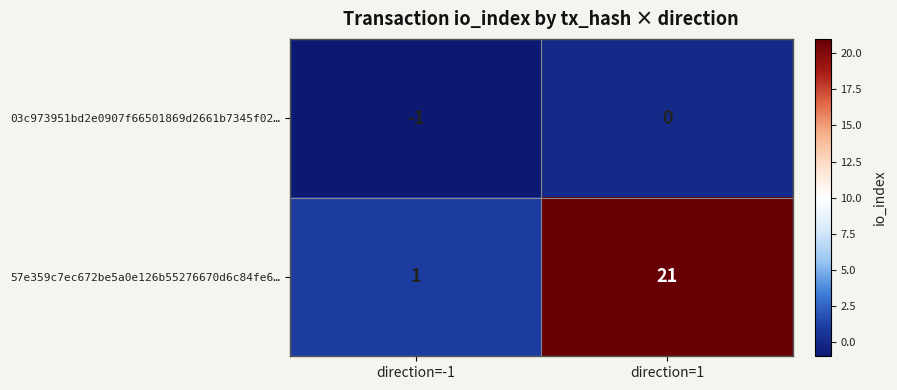

What is the sum of the 57e359c7ec672be5a0e126b55276670d6c84fe6… values at direction=1 and direction=-1?

22